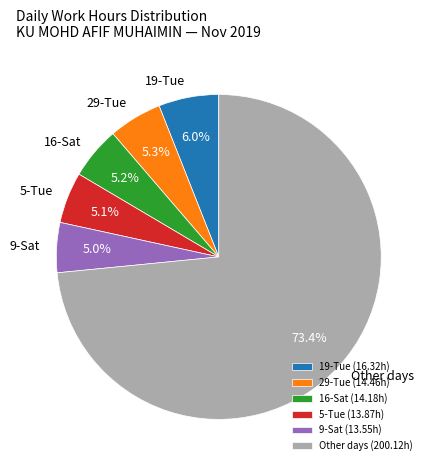

Does Other days represent more than half of the total?

Yes